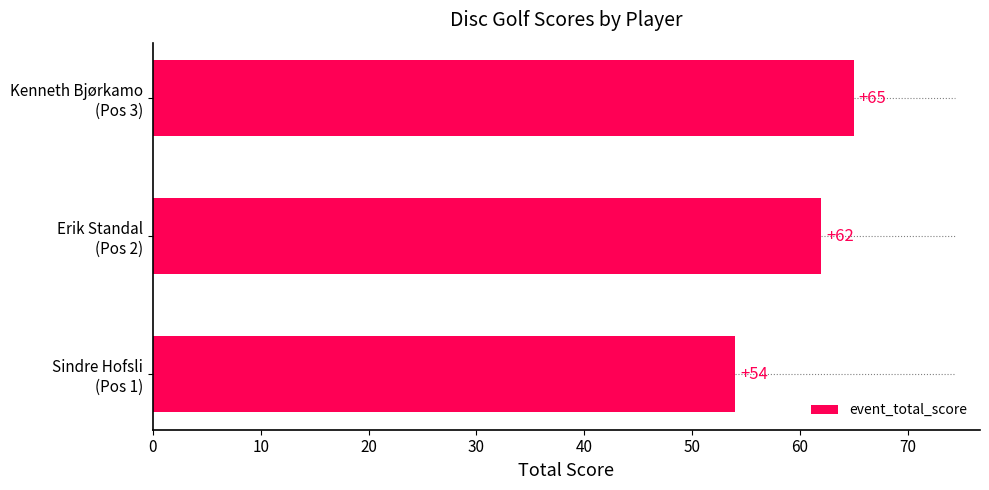

Reading bottom to top, list all the values displayed in this chart.

54	62	65